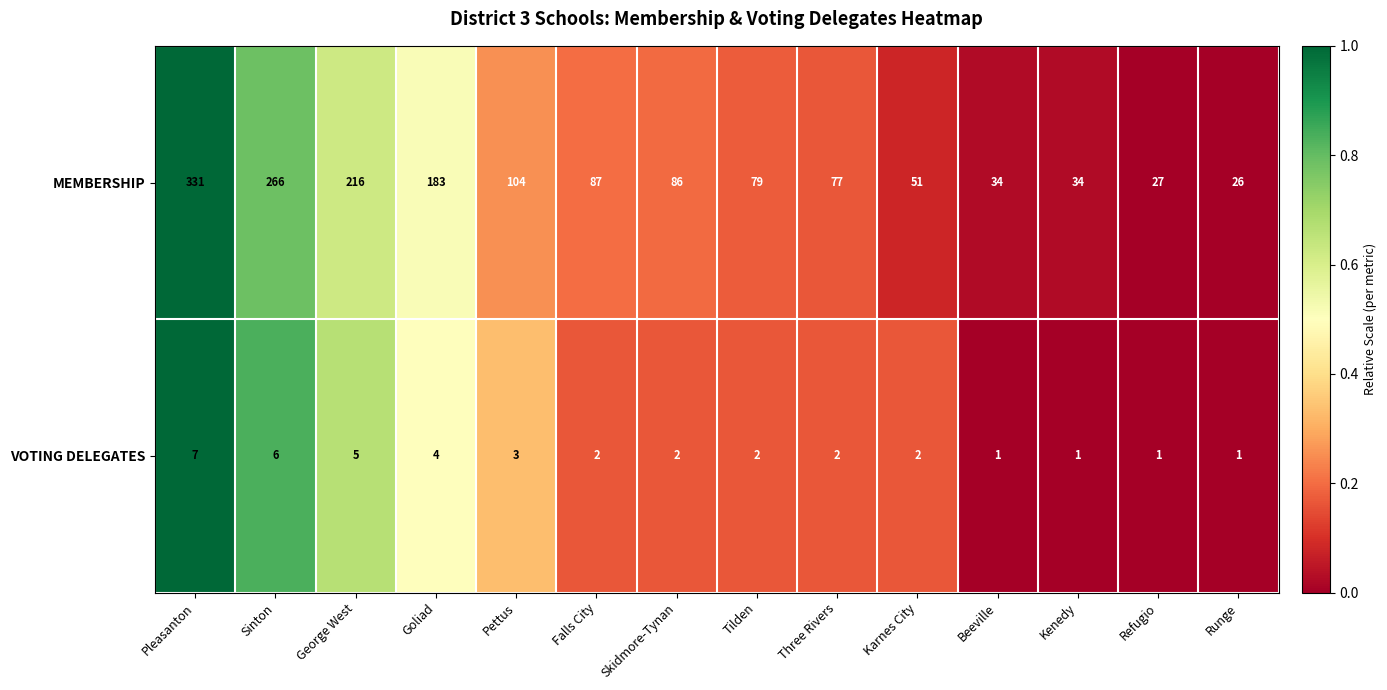

Reading left to right, transcribe all the data shown in this chart.

MEMBERSHIP: 331	266	216	183	104	87	86	79	77	51	34	34	27	26
VOTING DELEGATES: 7	6	5	4	3	2	2	2	2	2	1	1	1	1